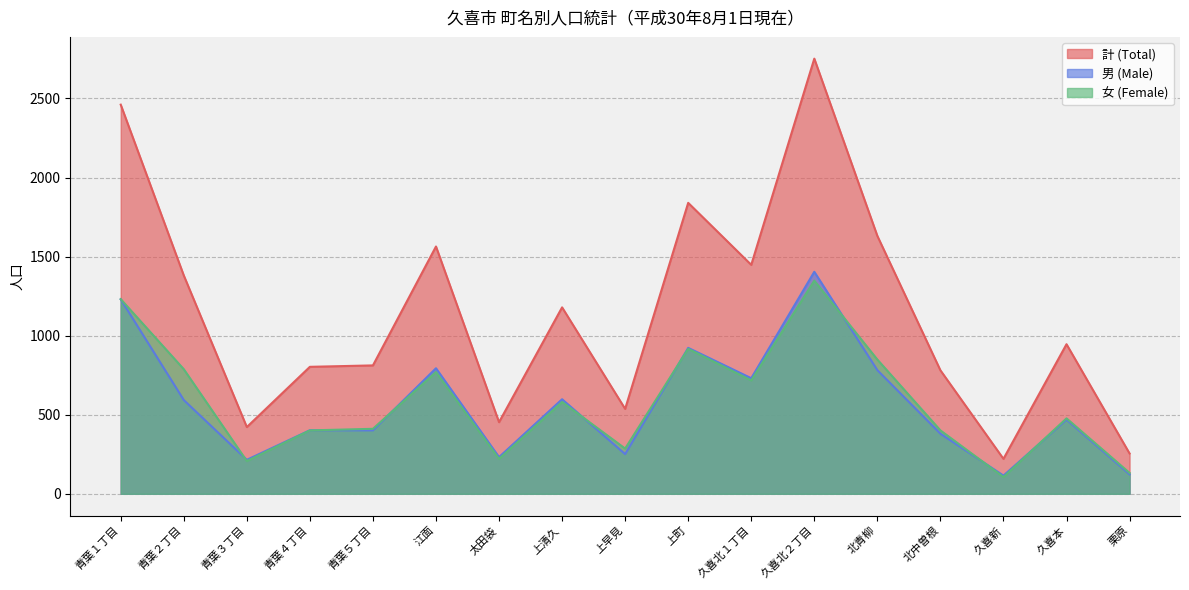

How many data points in 計 (Total) are above 946?

8